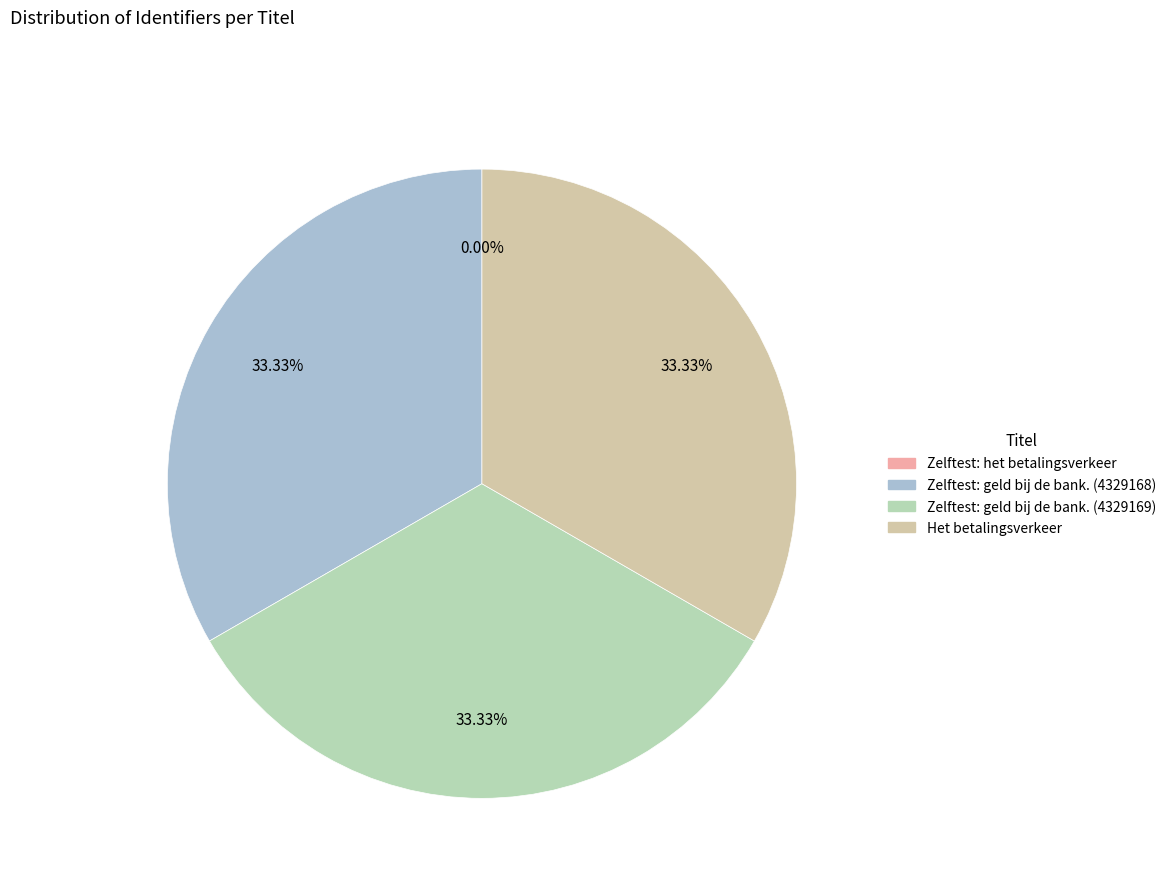

What portion of the pie excludes Het betalingsverkeer?

66.7%